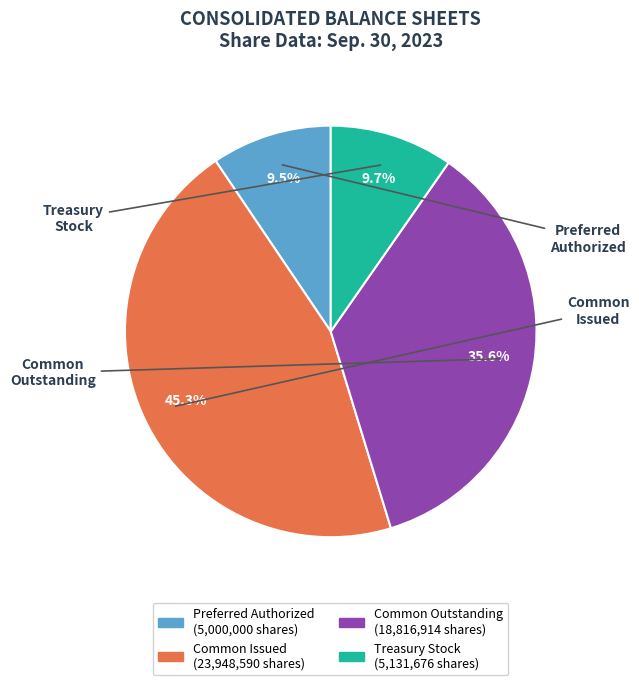

Is there a majority slice in this chart?

No